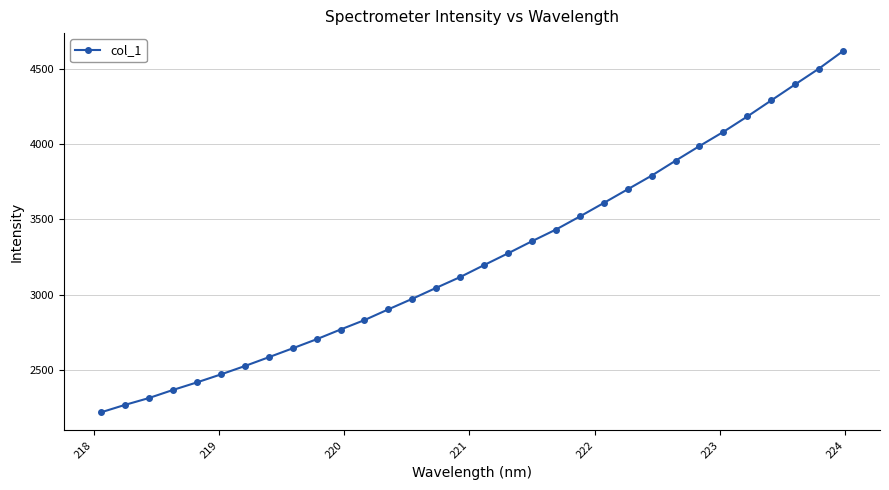

What is the maximum value shown in the chart?

4616.0